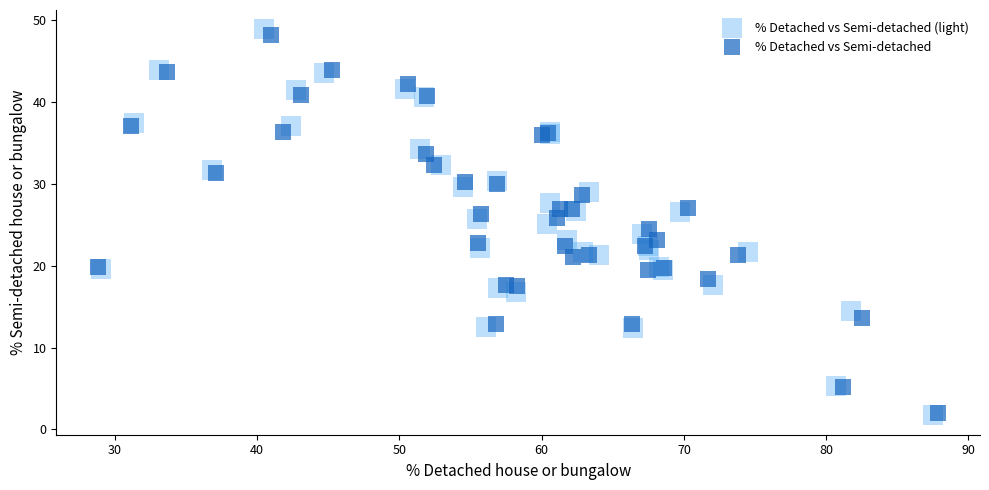

What are all the series names shown in the legend?

% Detached vs Semi-detached (light), % Detached vs Semi-detached